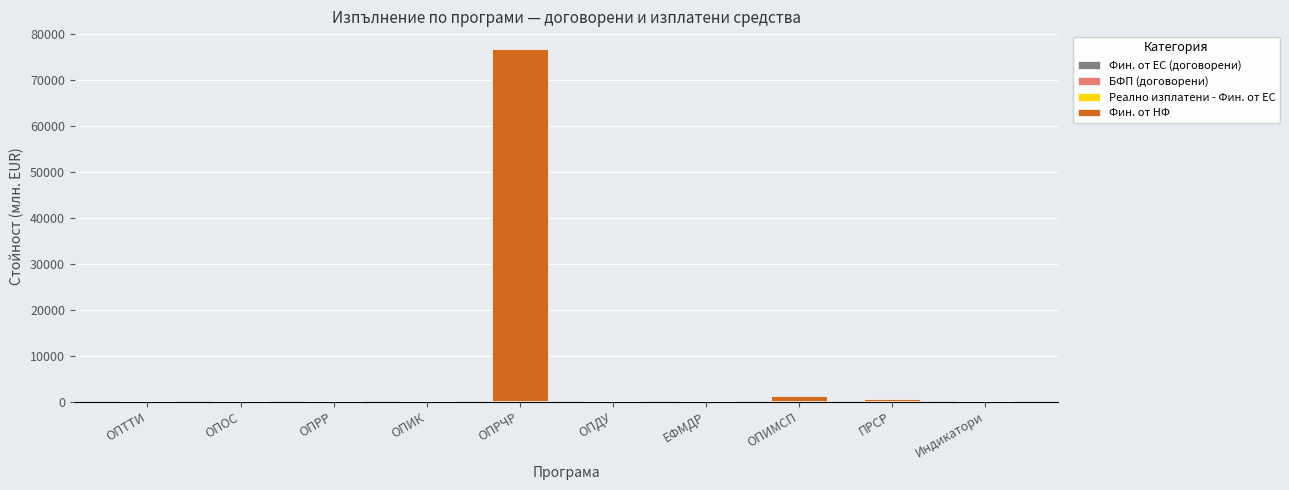

At which label does БФП (договорени) first exceed 11?

ОПТТИ